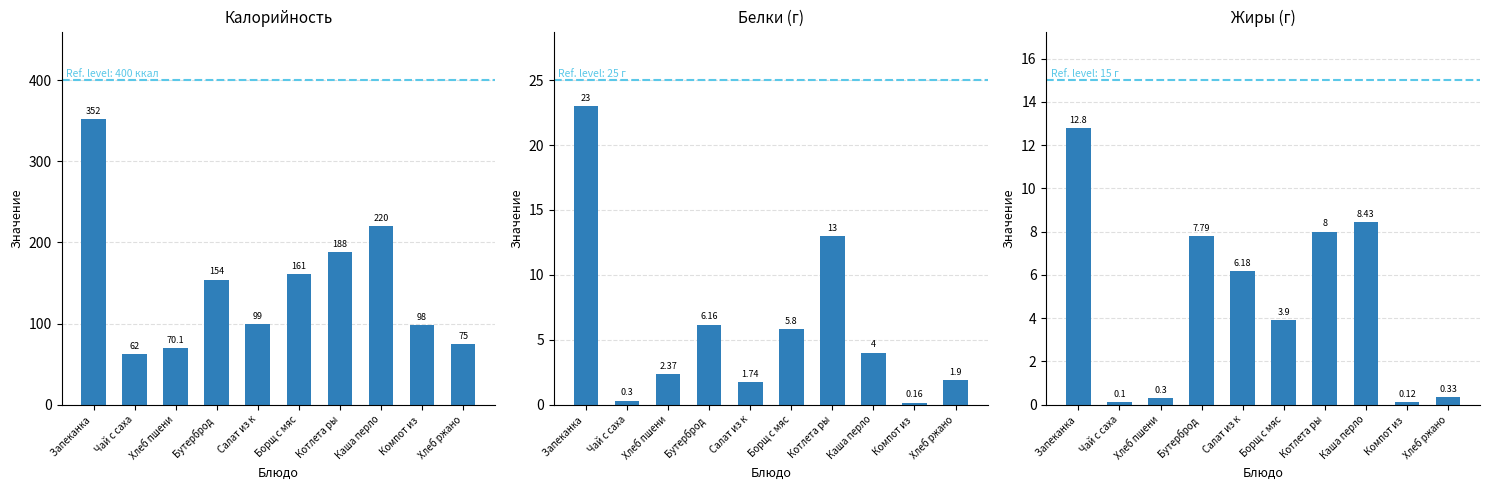

How many values in the Жиры series exceed 6?

5